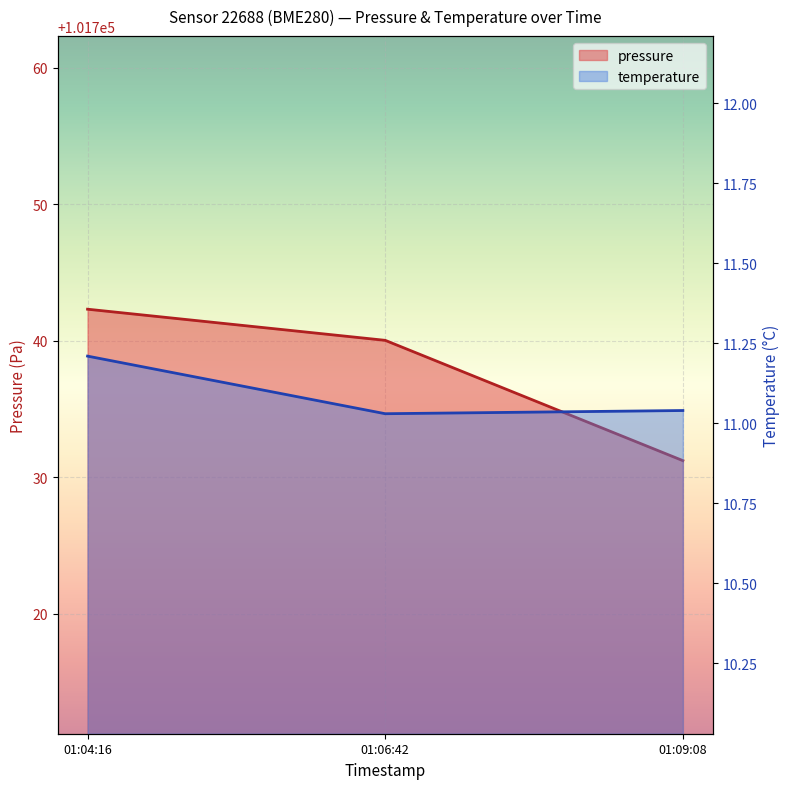

Is it true that pressure equals 42426.9 at 01:06:42?

False